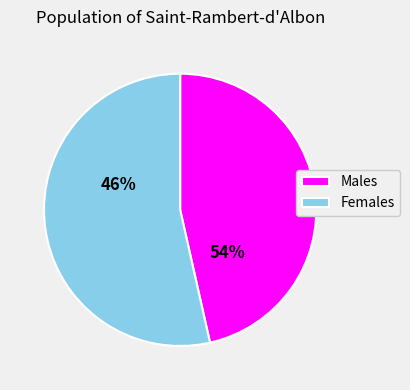

The 2 slice represents 11% of the pie. True or false?

False